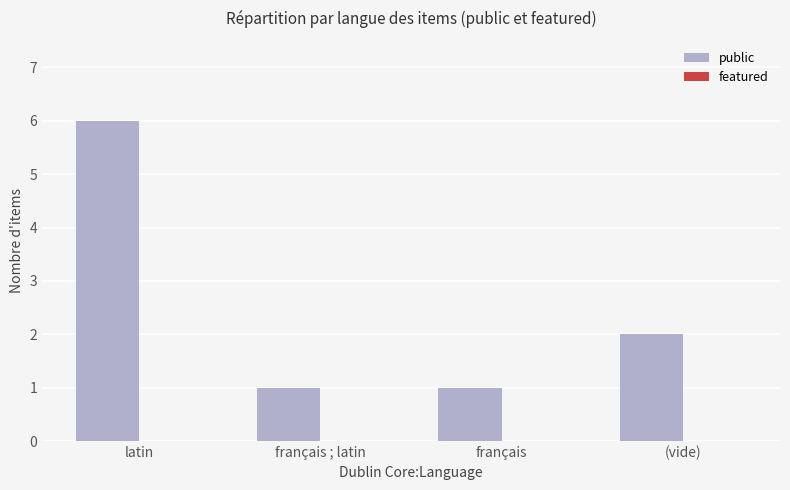

At which label is the value closest to 3?

(vide)